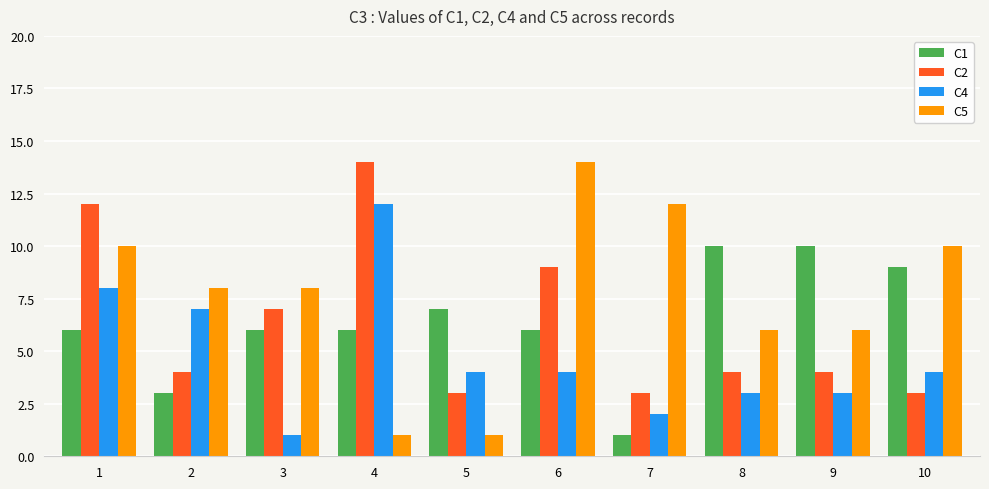

The value of C1 at 8 is 10. True or false?

True